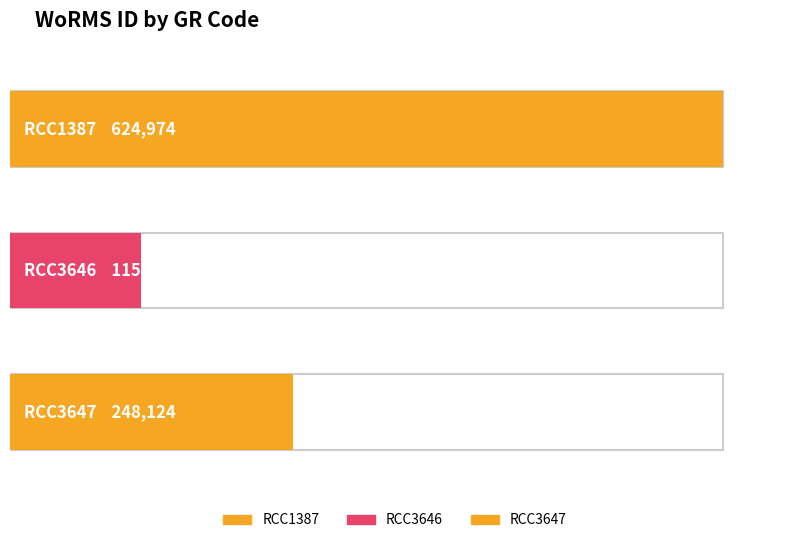

Between RCC3646 and RCC1387, which is larger?

RCC1387